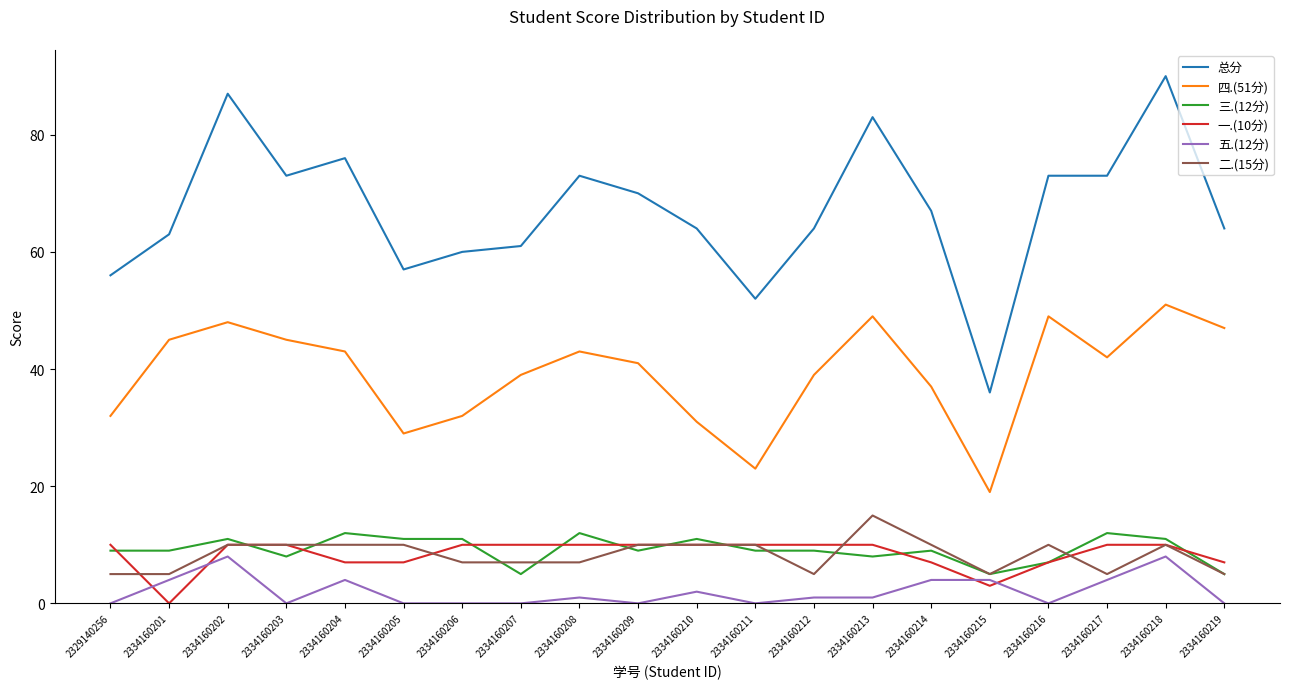

What is the difference between the maximum and minimum values in the 总分 series?

54